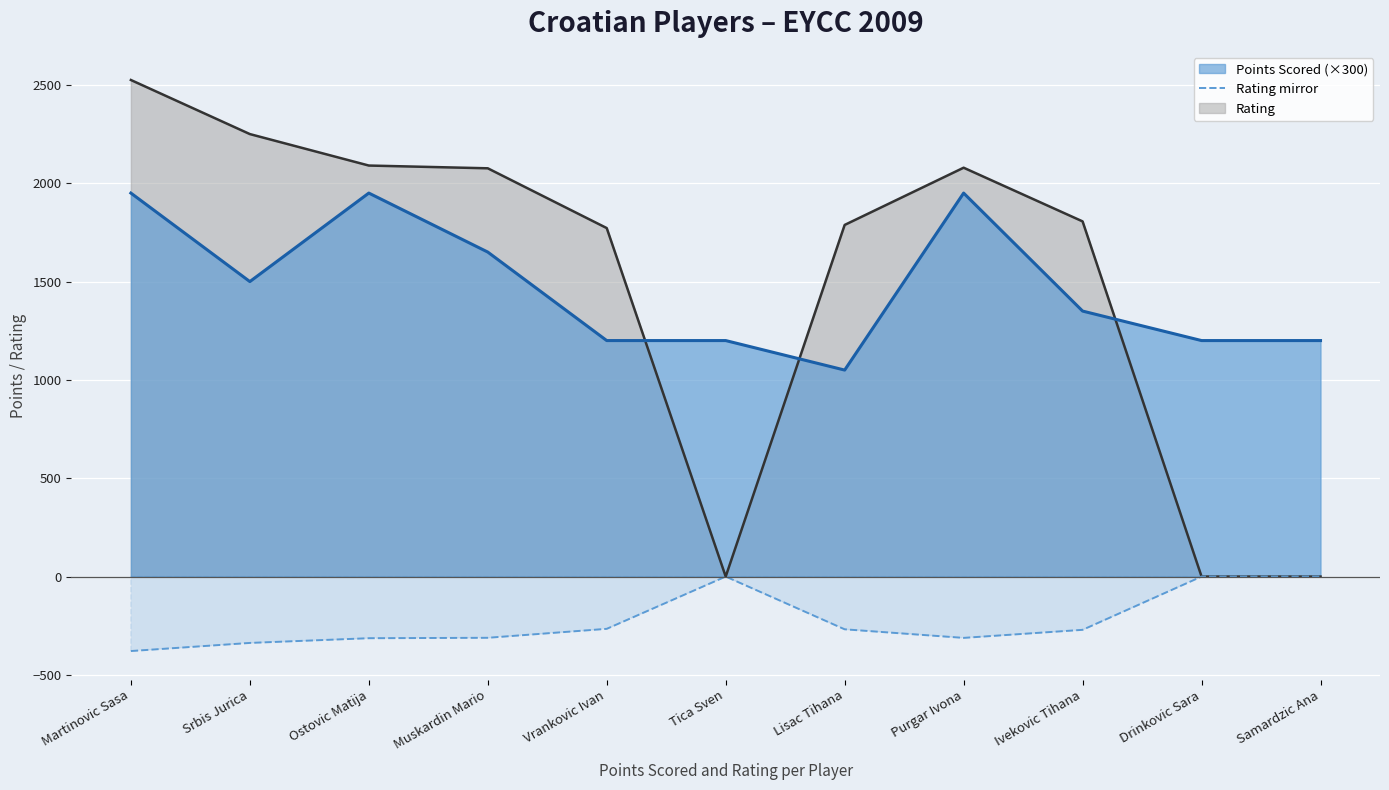

True or false: there are more than 2 points higher than both neighbors.

False